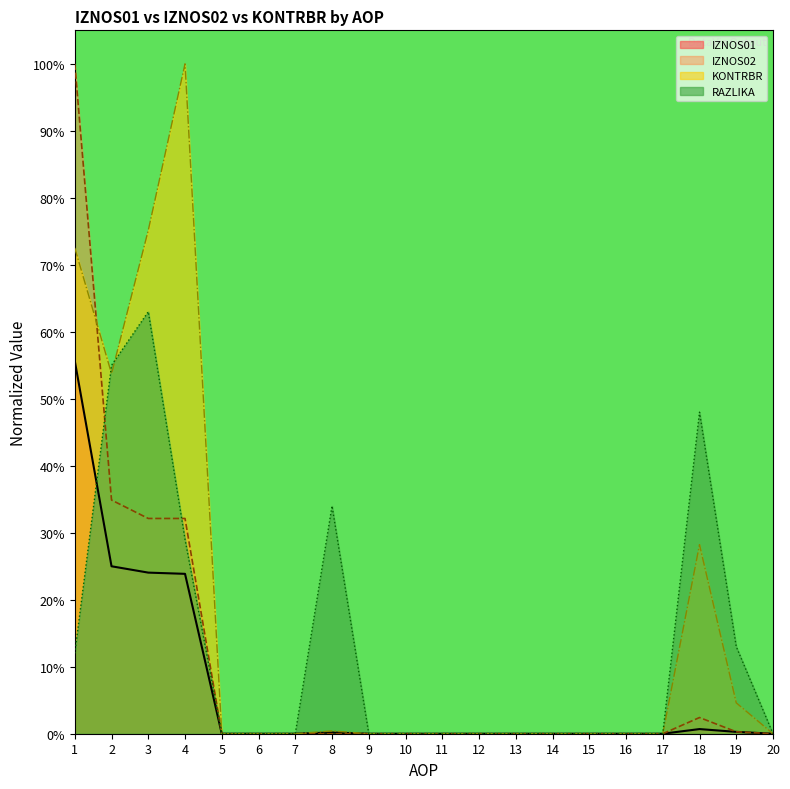

Which series has the widest spread of values?

IZNOS02